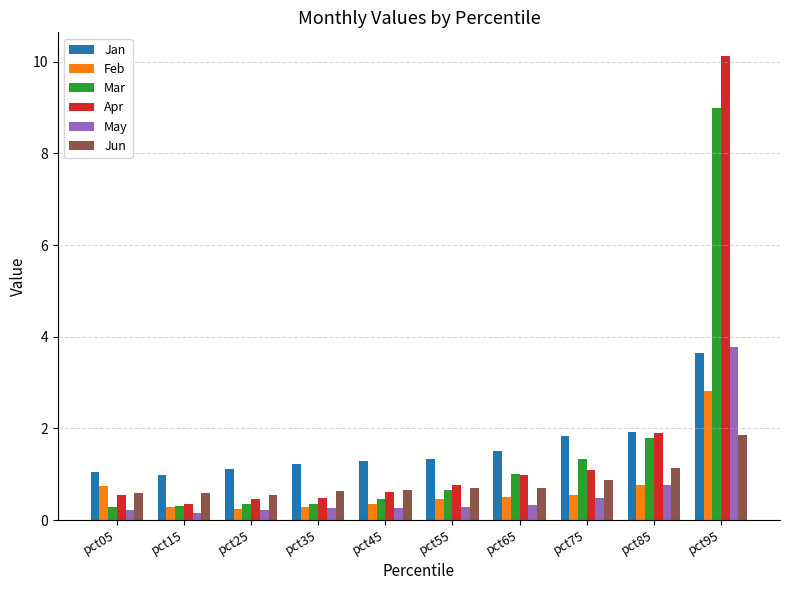

How many distinct data groups are displayed?

6